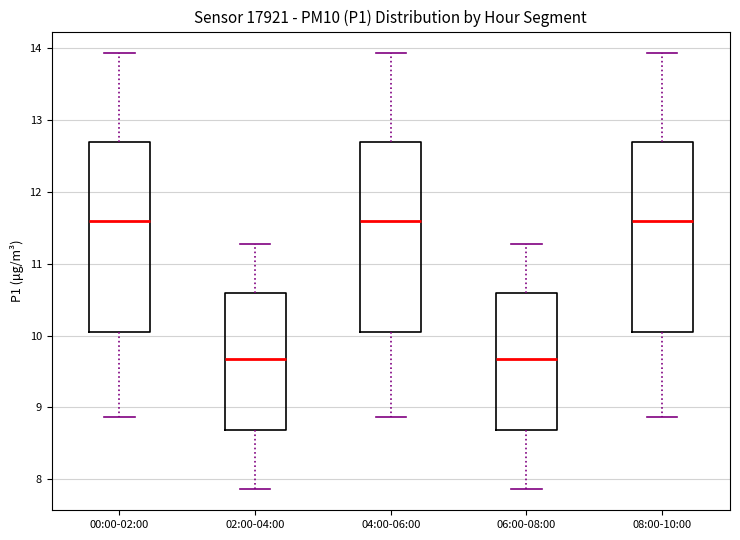

Reading left to right, read every box against the y-axis: the position of its median line, the range the box covers, and the ends of its whiskers. The values are not printed on the chart, so give them approximately, as read against the axis.

00:00-02:00: median 11.6, box 10.1 to 12.7, whiskers 8.9 to 13.9
02:00-04:00: median 9.7, box 8.7 to 10.6, whiskers 7.9 to 11.3
04:00-06:00: median 11.6, box 10.1 to 12.7, whiskers 8.9 to 13.9
06:00-08:00: median 9.7, box 8.7 to 10.6, whiskers 7.9 to 11.3
08:00-10:00: median 11.6, box 10.1 to 12.7, whiskers 8.9 to 13.9